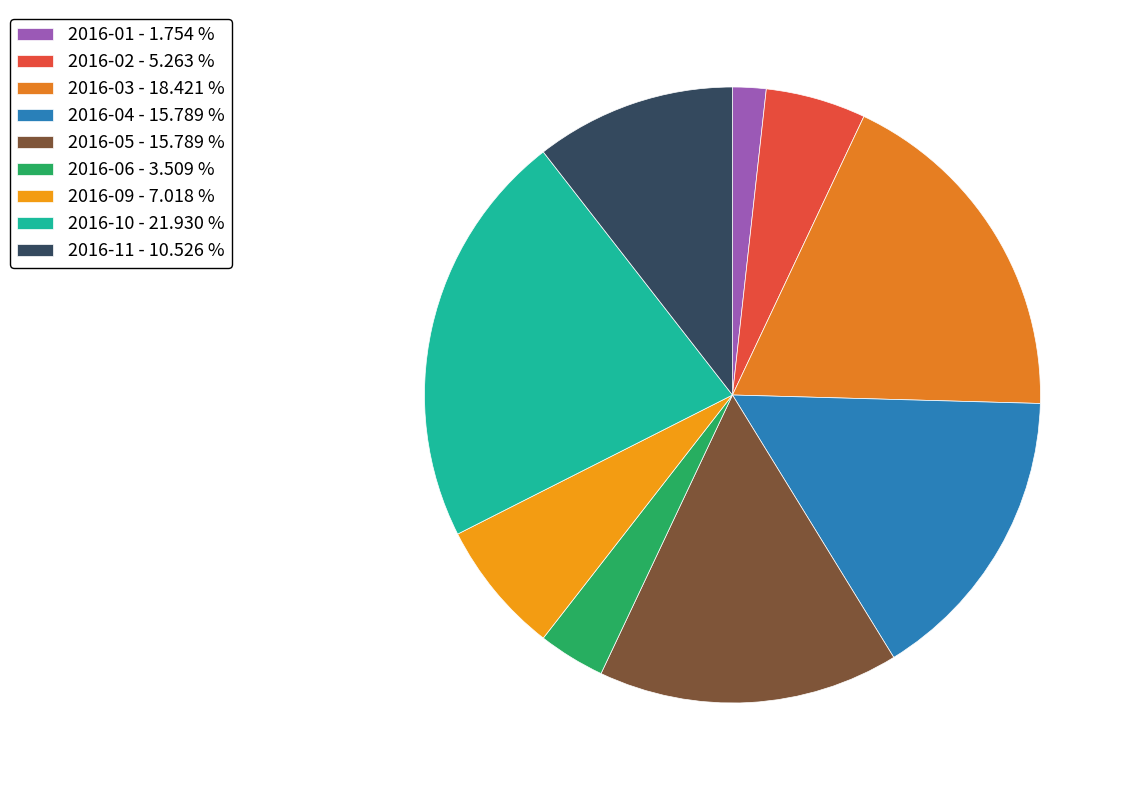

Which slice is the smallest?

2016-01 - 1.754 %